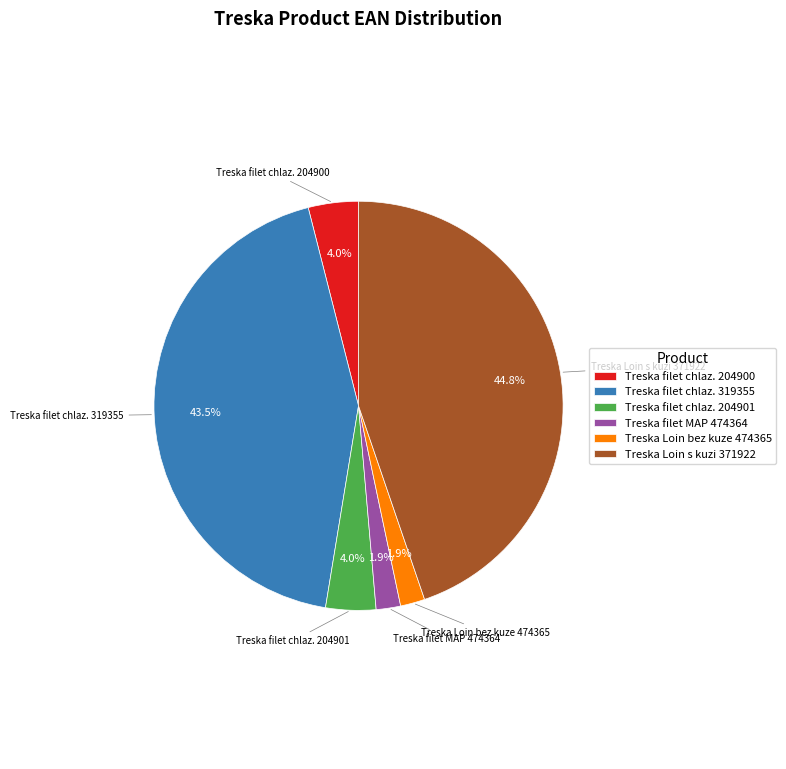

To the nearest percent, what is the average slice percentage?

17%